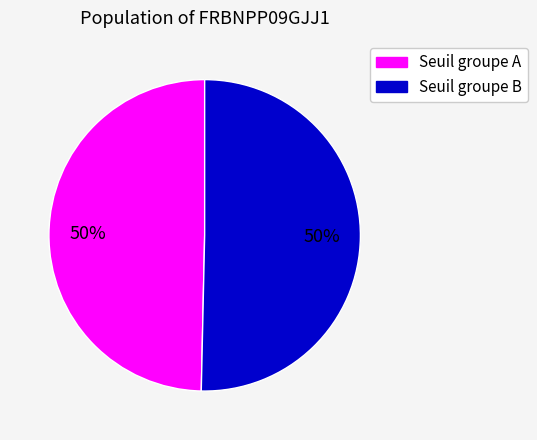

Count the number of slices in the pie.

2